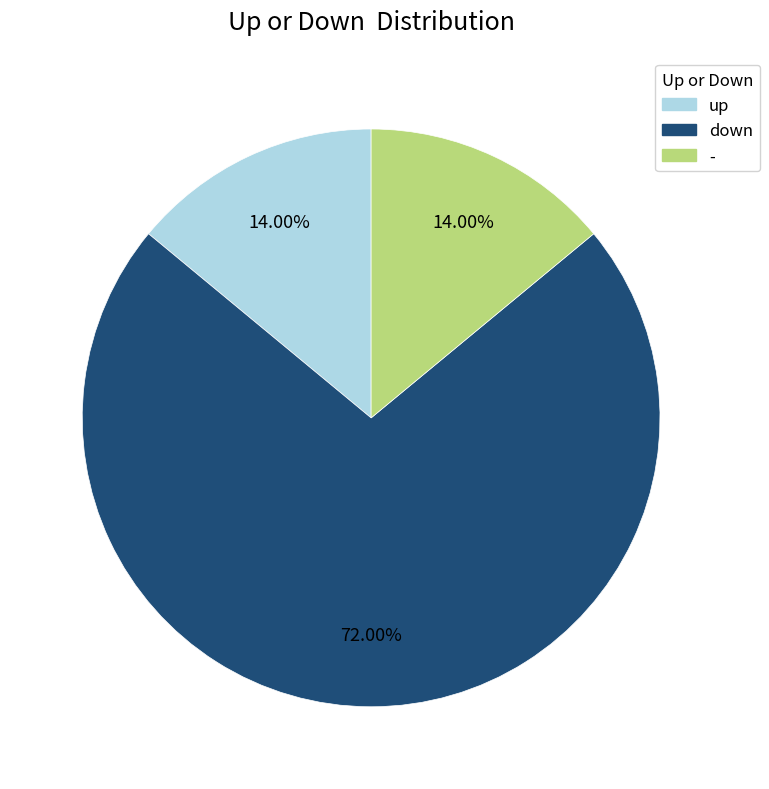

To the nearest percent, what is the difference between the down and up slice percentages?

58%